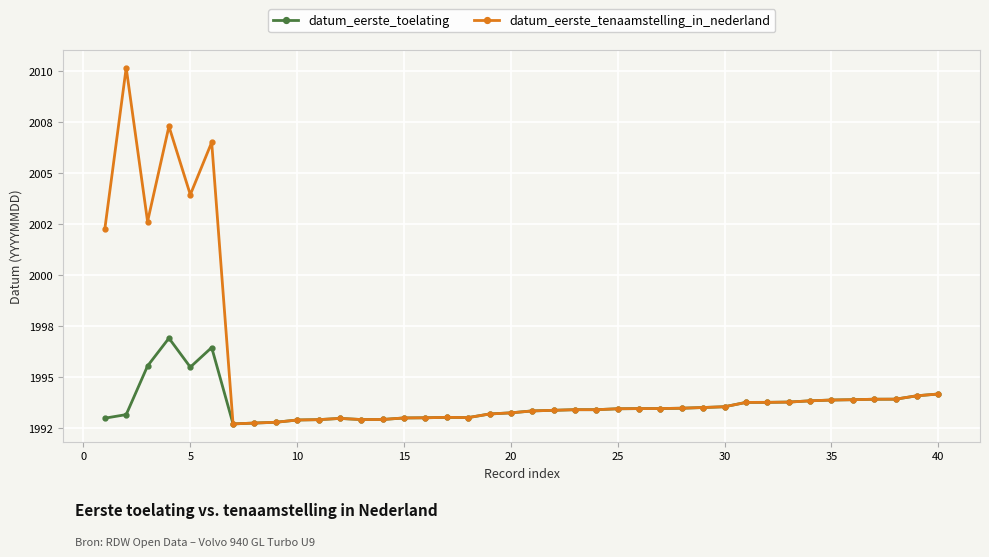

What is the lowest value of the datum_eerste_tenaamstelling_in_nederland series?

1992.7